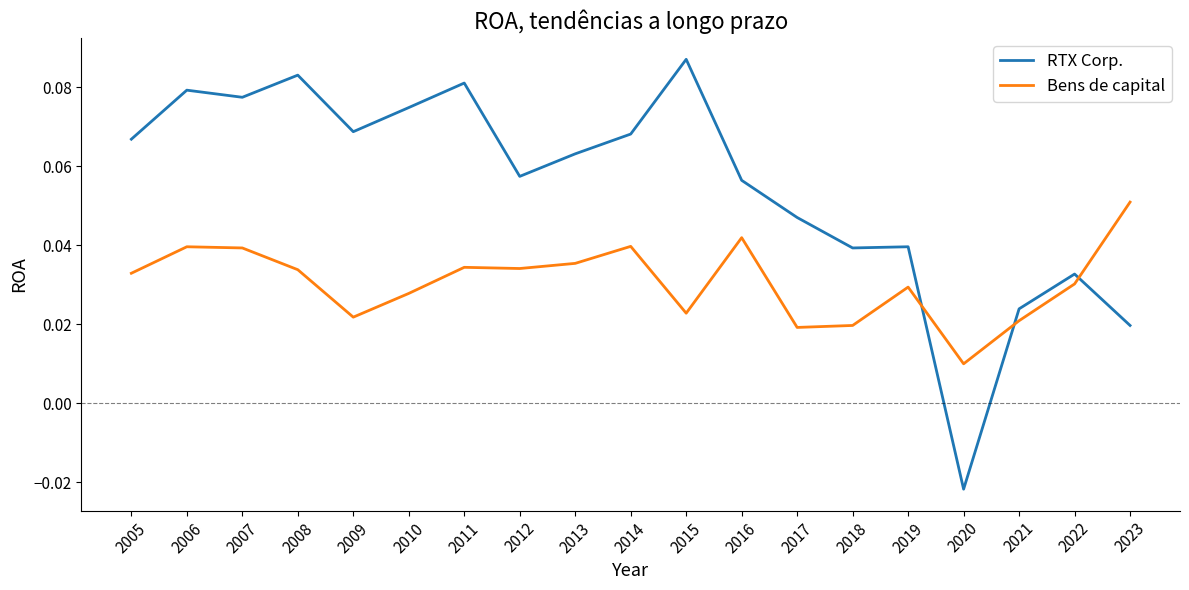

What are all the series names shown in the legend?

RTX Corp., Bens de capital